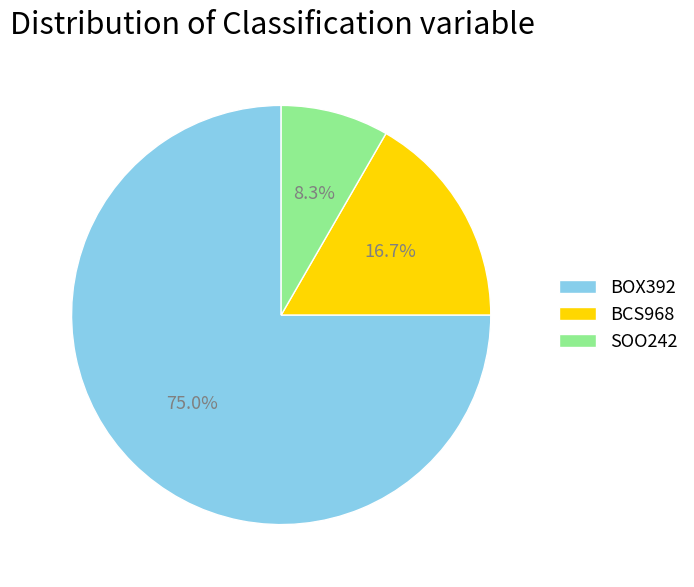

Which category accounts for the majority?

BOX392